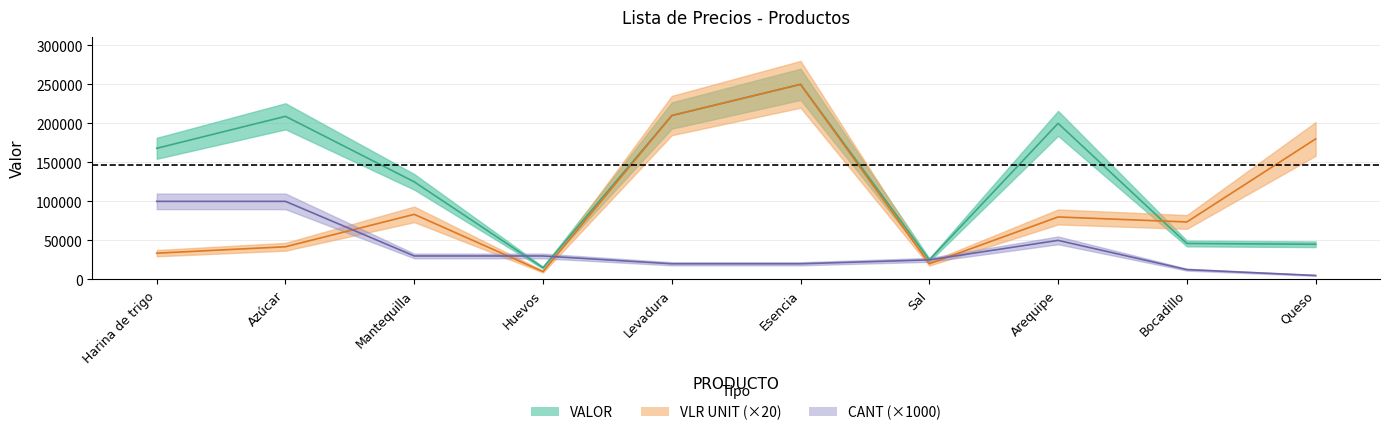

Does the chart display data point markers on the line(s)?

No